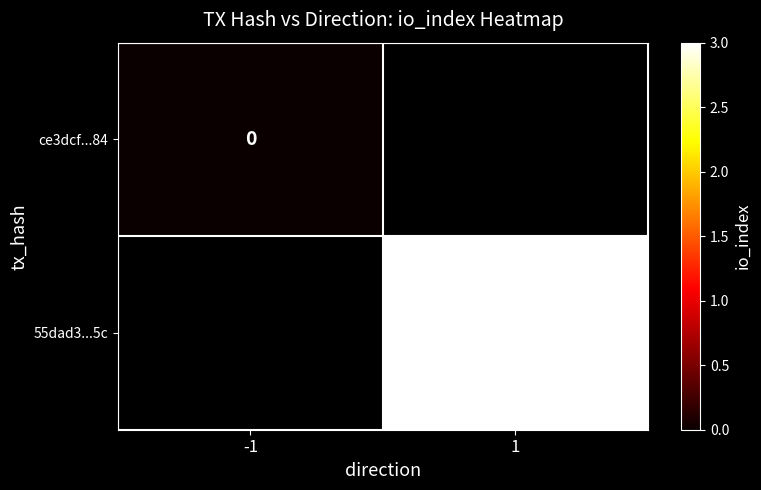

List the series in order of their overall mean, lowest first.

ce3dcf...84, 55dad3...5c